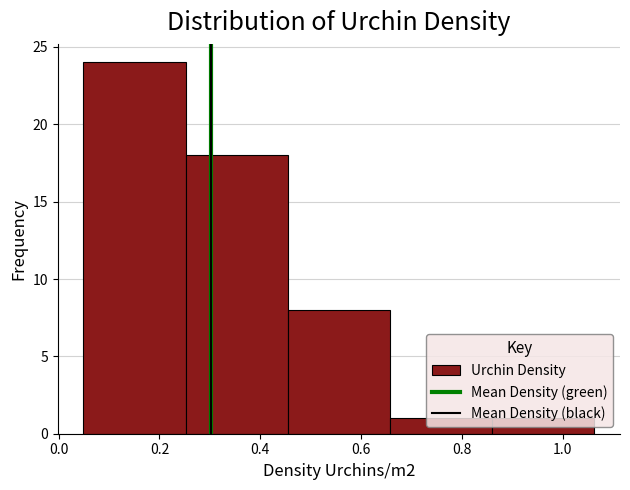

Reading left to right, list every bar in this chart as the range it spans on the x-axis followed by its height. Neither the bar edges nor the heights are printed on the chart, so give them approximately, as read against the axes.

0.04 to 0.26: 24
0.26 to 0.46: 18
0.46 to 0.66: 8
0.66 to 0.86: 1
0.86 to 1.06: 1